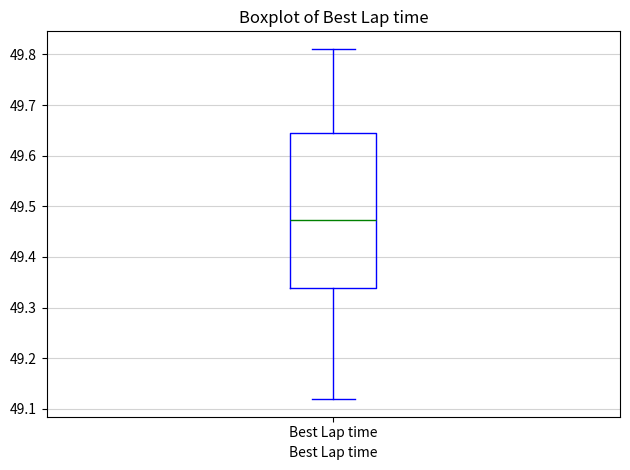

Where does the median line of the box for Best Lap time sit on the y-axis? The values are not printed on the chart, so give them approximately, as read against the axis.

49.47